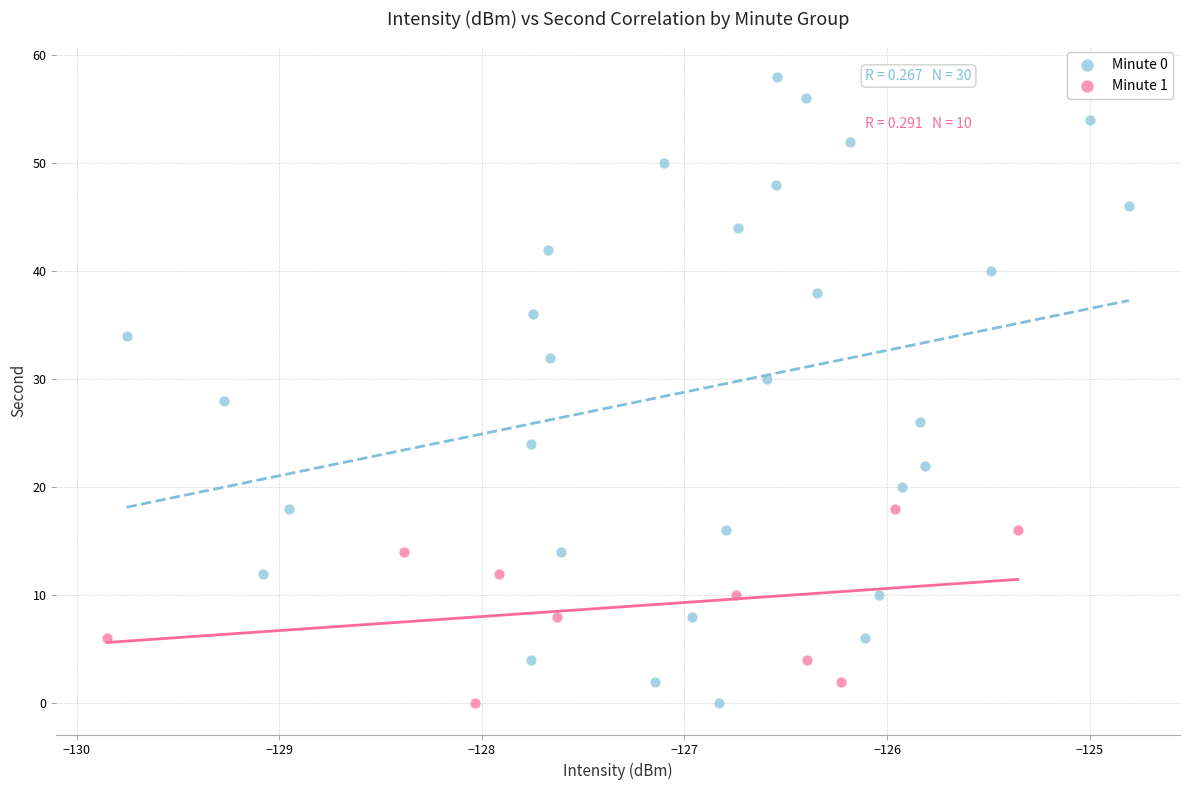

Which series has the largest Y range (max minus min)?

Minute 0